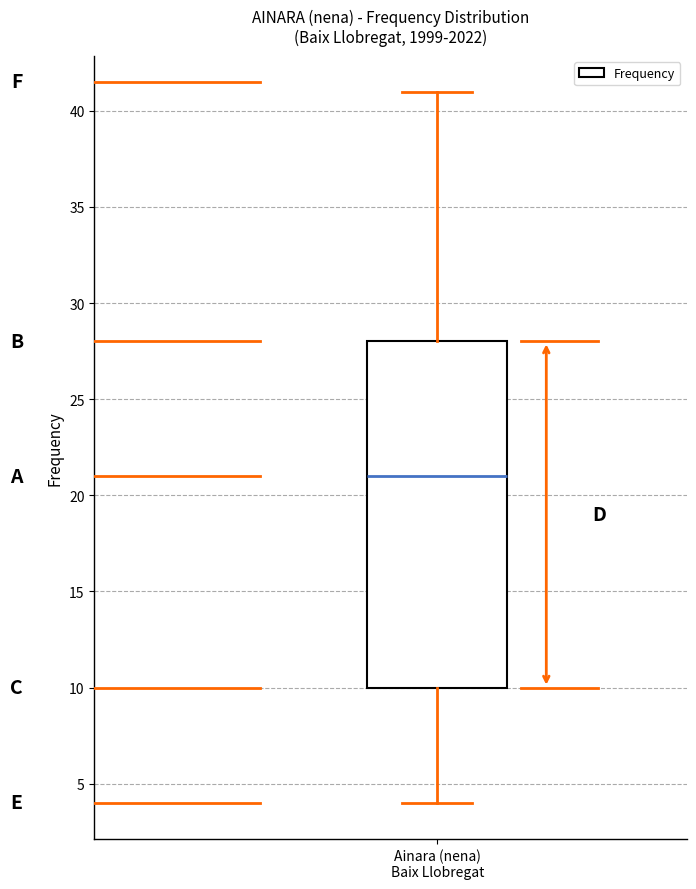

Where is the upper edge of the box for Ainara (nena) Baix Llobregat on the y-axis? The values are not printed on the chart, so give them approximately, as read against the axis.

28